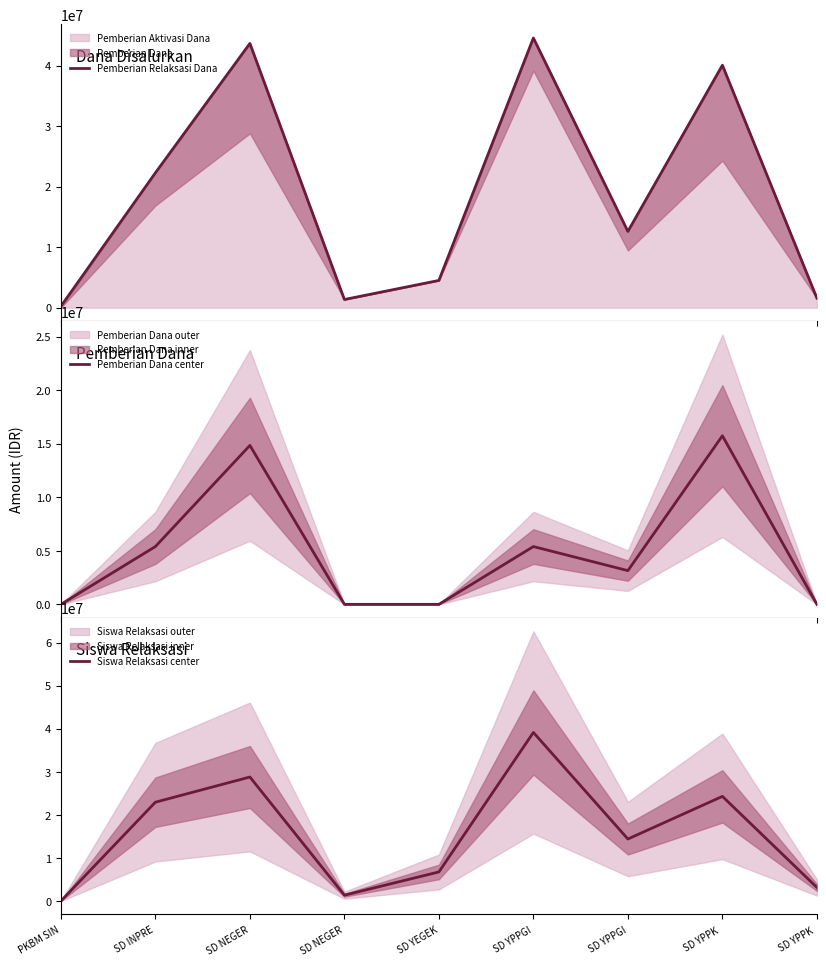

Reading right to left, extract all data points from this chart.

Pemberian Relaksasi Dana: SD YPPK =1575000	SD YPPK =40050000	SD YPPGI=12600000	SD YPPGI=44550000	SD YEGEK=4500000	SD NEGER=1350000	SD NEGER=43650000	SD INPRE=22275000	PKBM SIN=225000
Pemberian Dana center: SD YPPK =0	SD YPPK =15750000	SD YPPGI=3150000	SD YPPGI=5400000	SD YEGEK=0	SD NEGER=0	SD NEGER=14850000	SD INPRE=5400000	PKBM SIN=0
Siswa Relaksasi center: SD YPPK =3150000	SD YPPK =24300000	SD YPPGI=14400000	SD YPPGI=39150000	SD YEGEK=6750000	SD NEGER=1350000	SD NEGER=28800000	SD INPRE=22950000	PKBM SIN=0